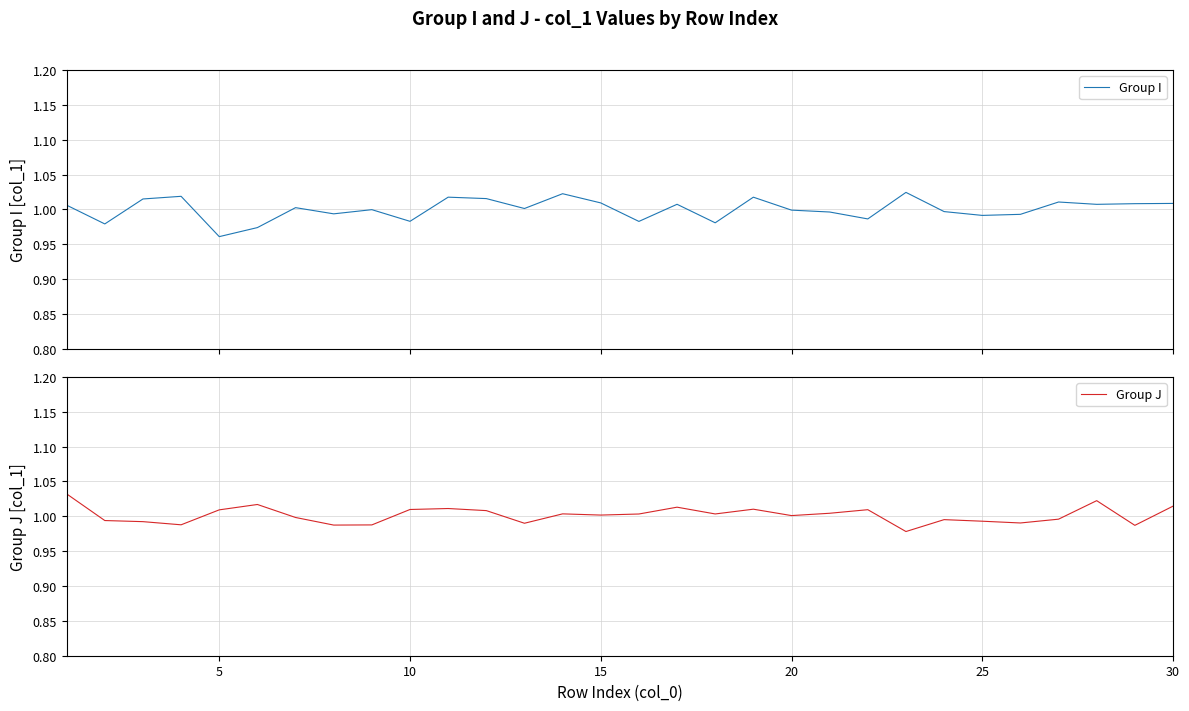

How many lines are shown in the chart?

2